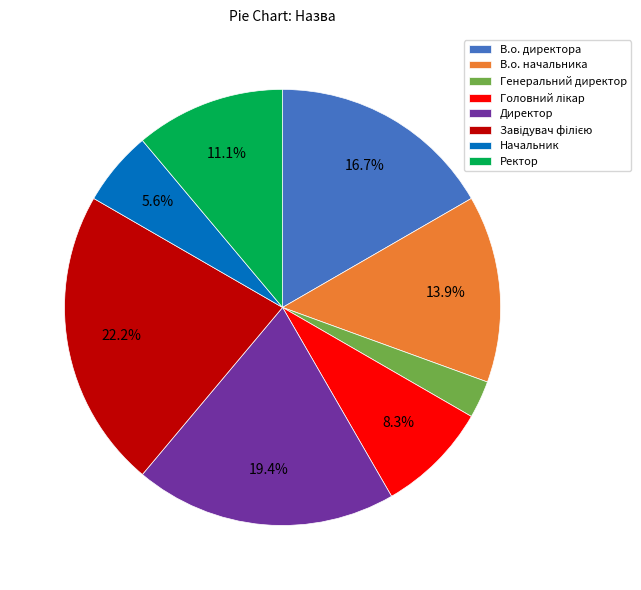

How many slices are in this pie chart?

8